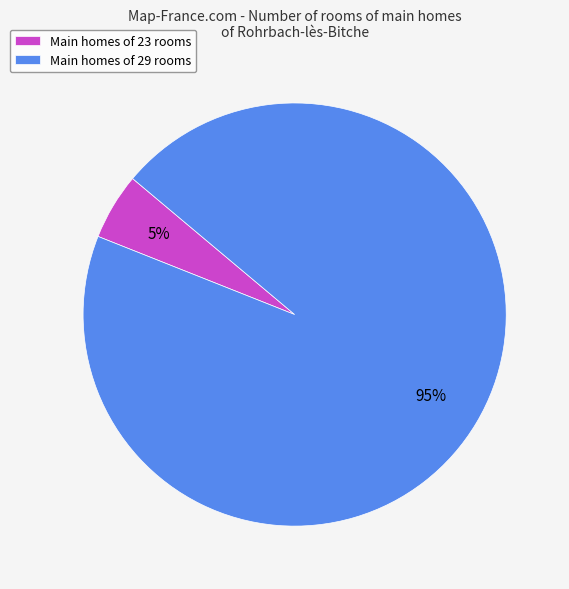

Which has a higher value, Main homes of 23 rooms or Main homes of 29 rooms?

Main homes of 29 rooms